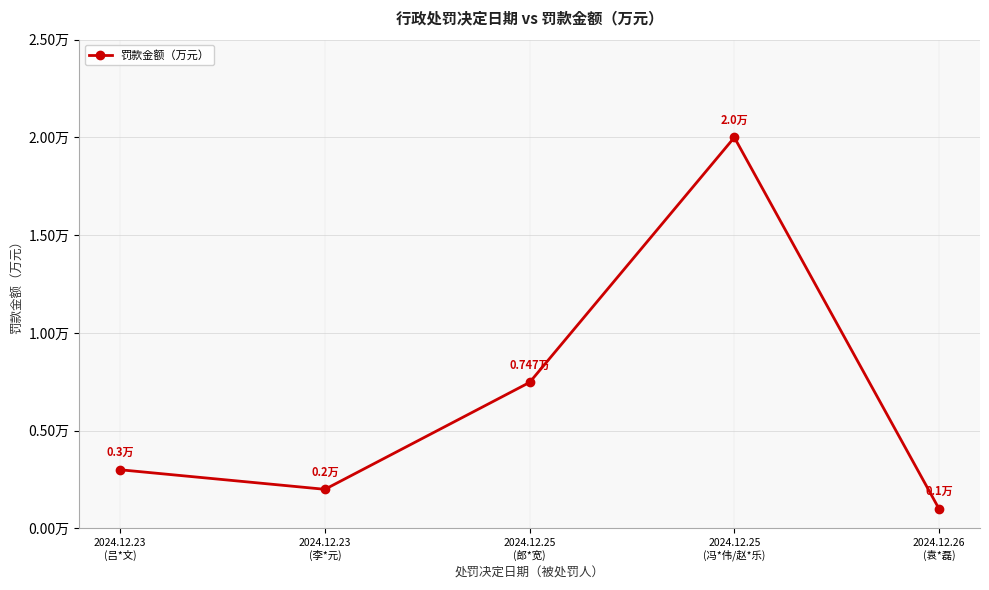

The value at 2024.12.23
(李*元) is 0.3. True or false?

False